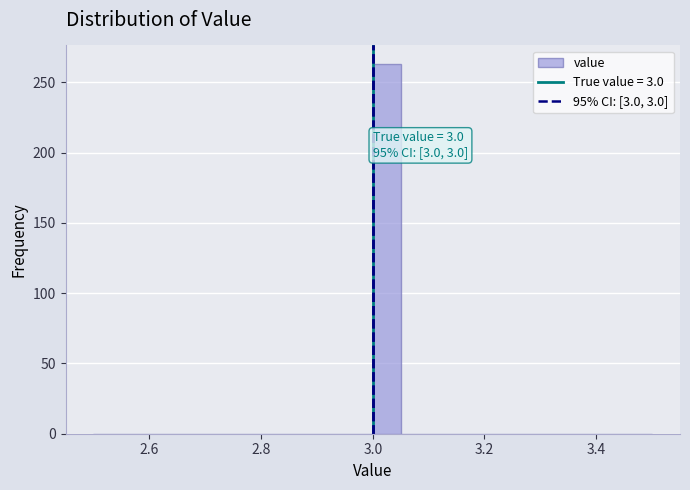

Around what value on the x-axis is the tallest bar? Give the approximate position of its centre, as read against the axis.

3.02